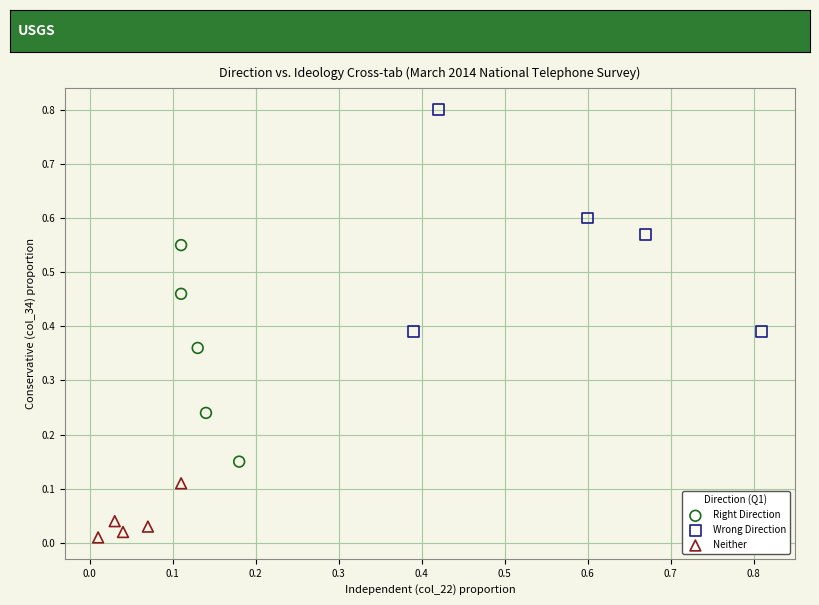

Which series reaches the minimum Y coordinate?

Neither